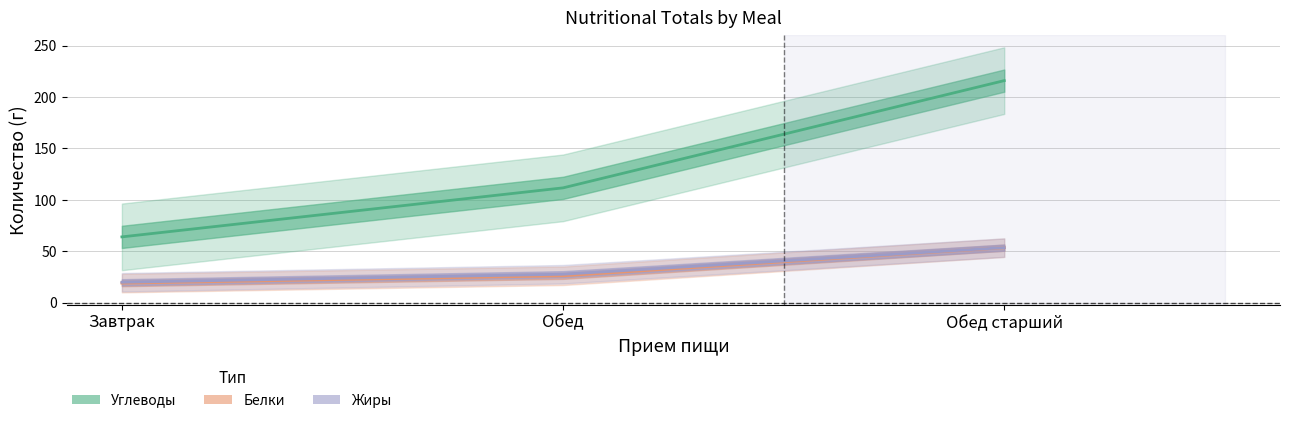

At how many categories does at least one series exceed 136?

1